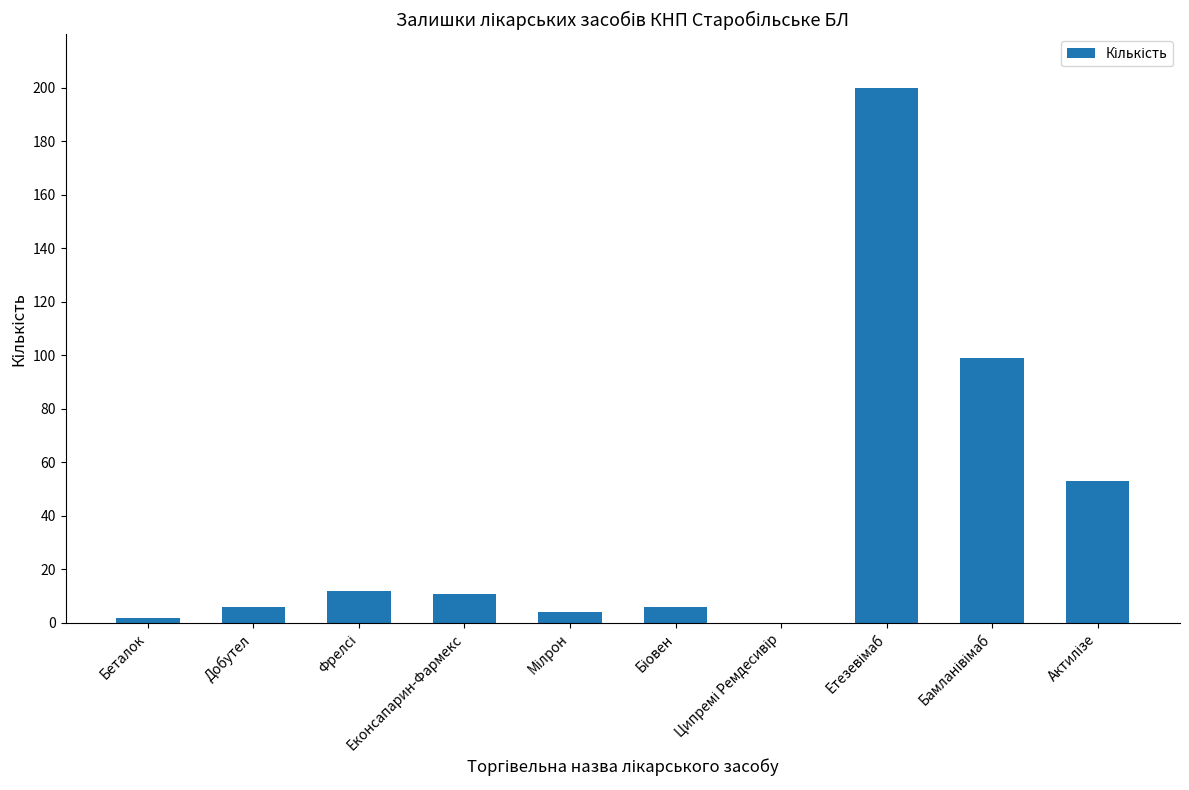

Does the chart contain stacked bars?

No